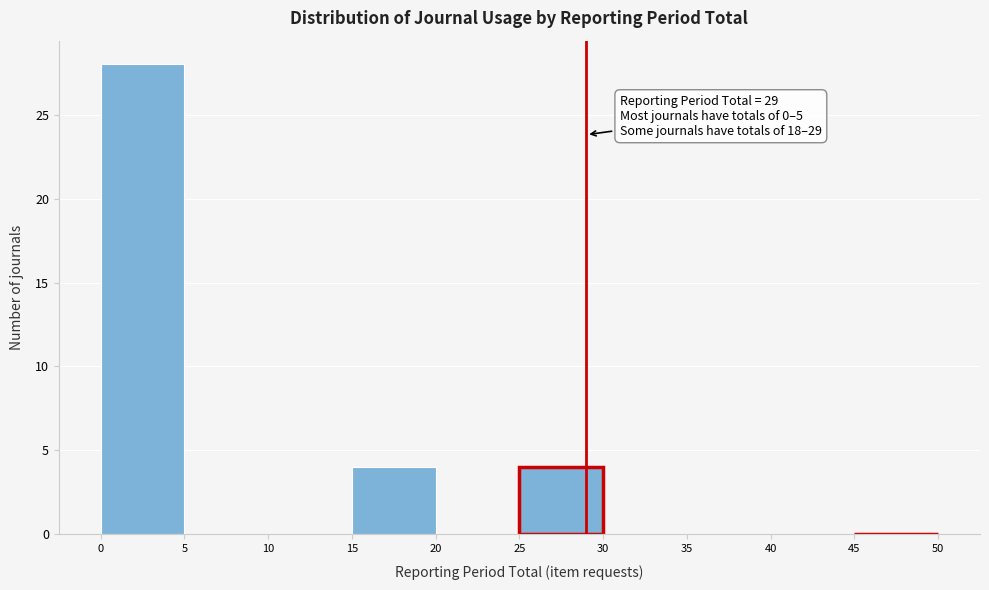

Which range on the x-axis has the tallest bar?

0 to 5